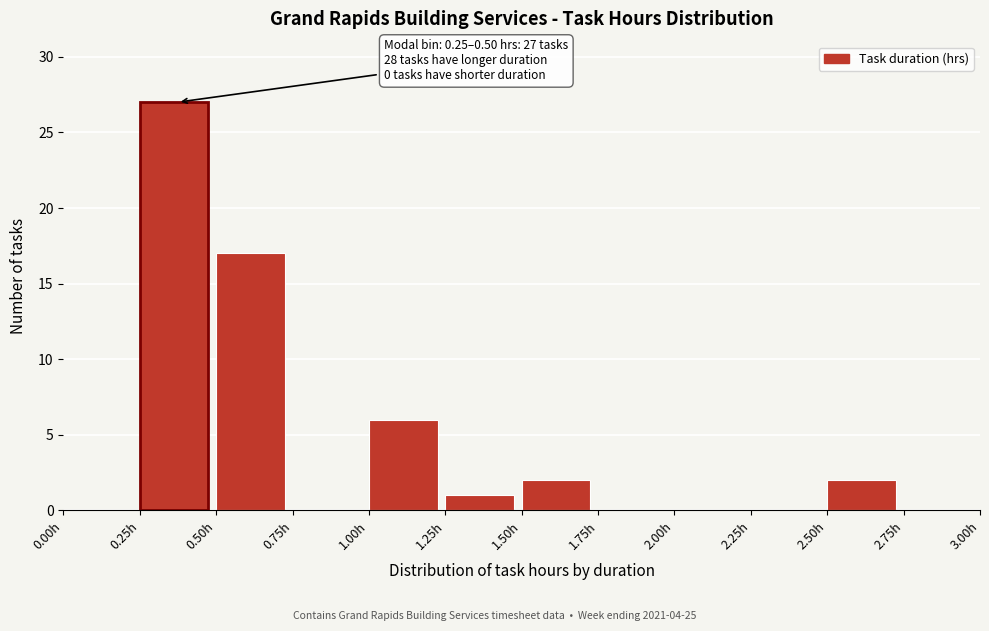

Over which range of the x-axis is the bar tallest?

0.25 to 0.50